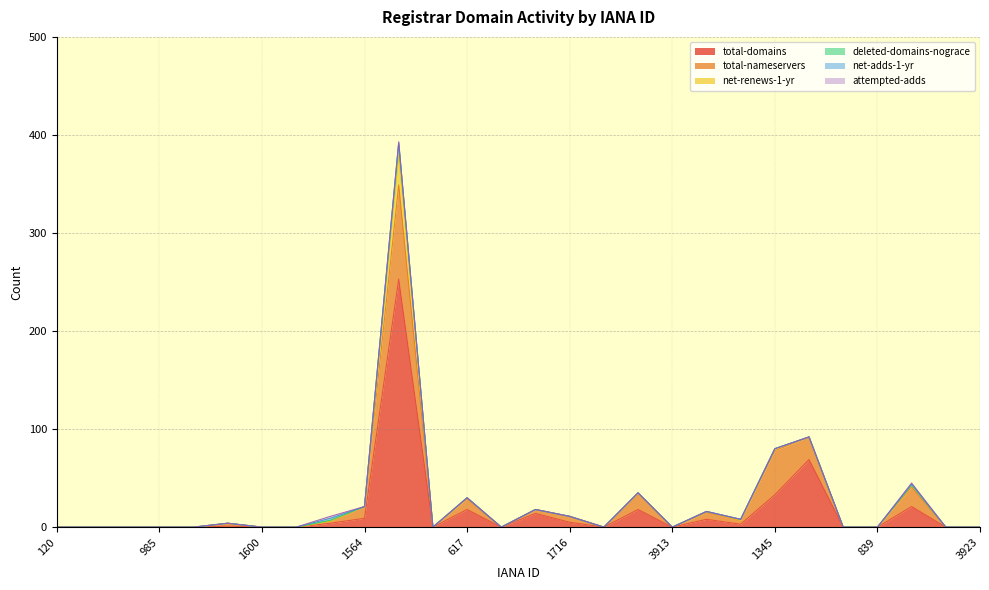

The total-nameservers series shows -47 at 3940. True or false?

False